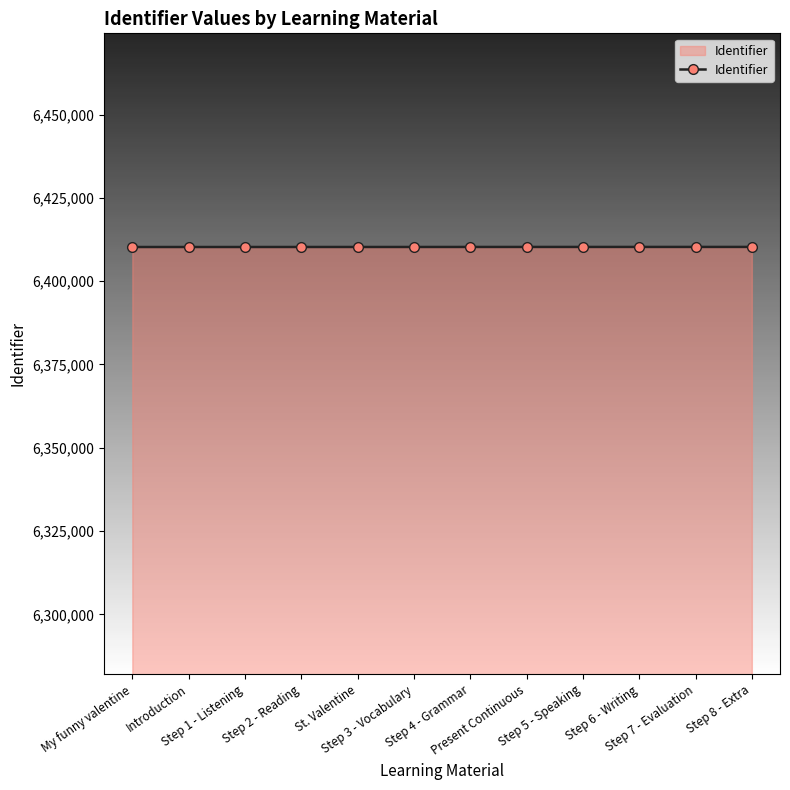

What is the average value?

6410263